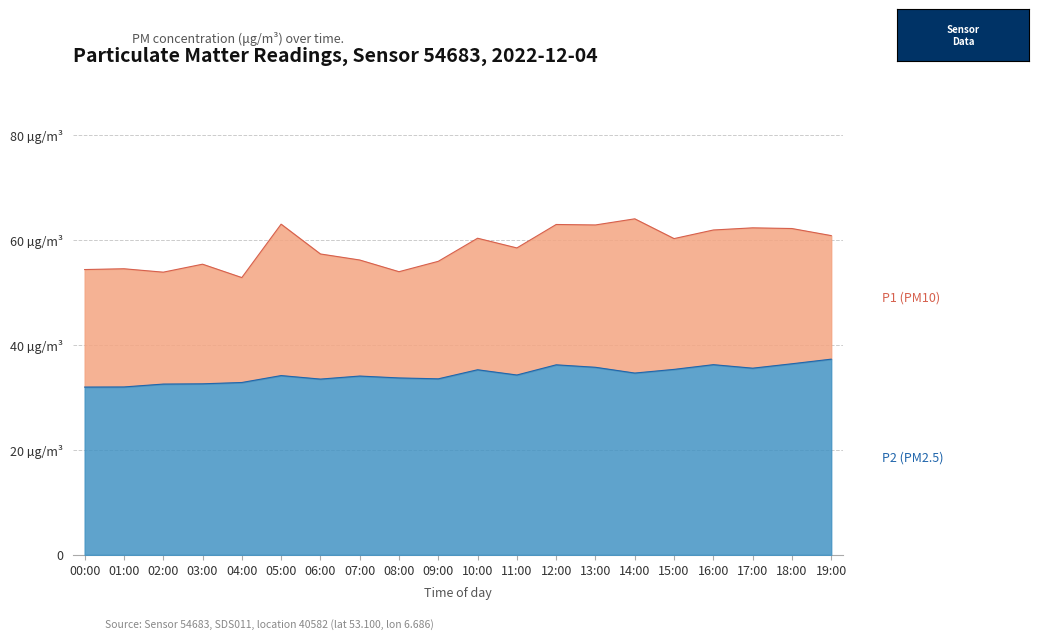

Rank the series at 14:00 from lowest to highest value.

P2 (PM2.5), P1 (PM10)